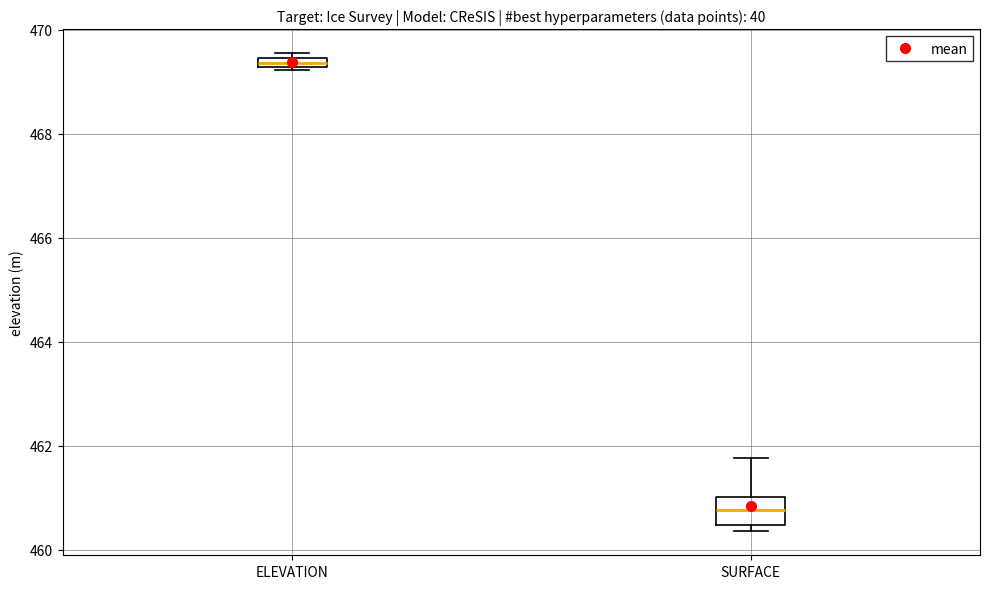

Which box has the highest median line?

ELEVATION